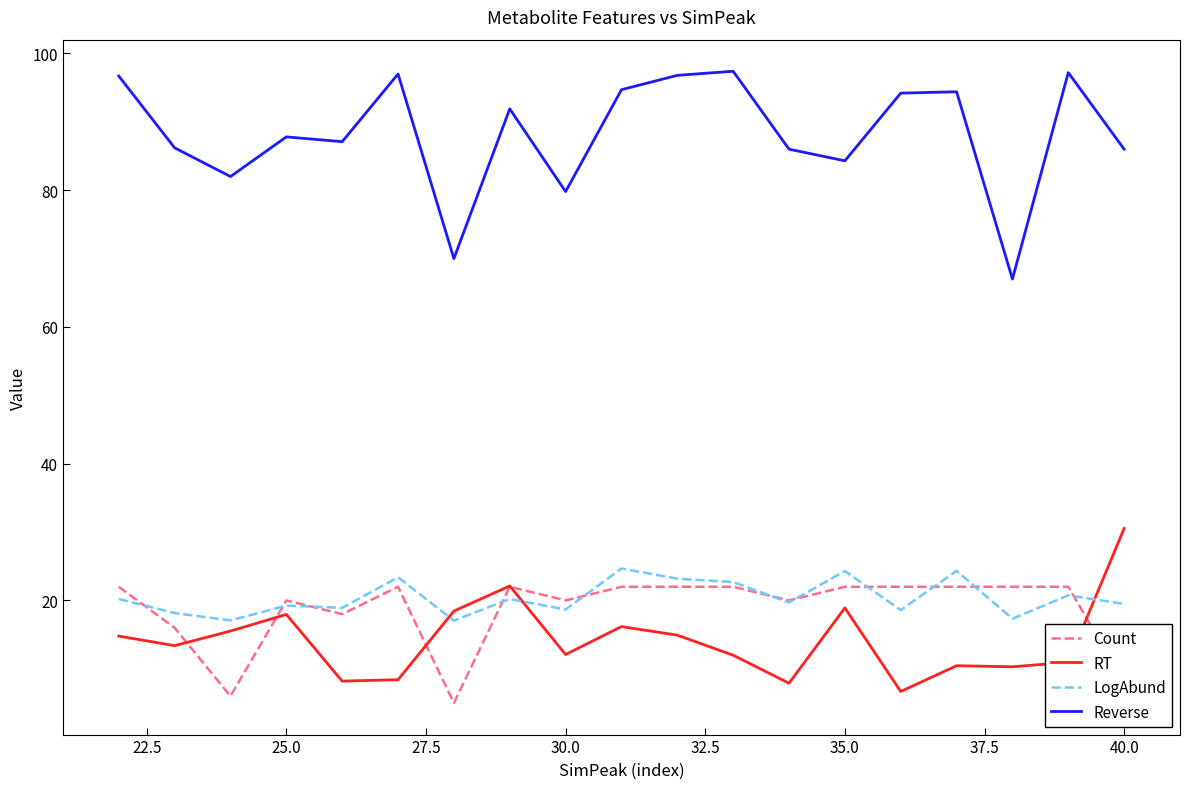

Which series has the largest range (max minus min)?

Reverse